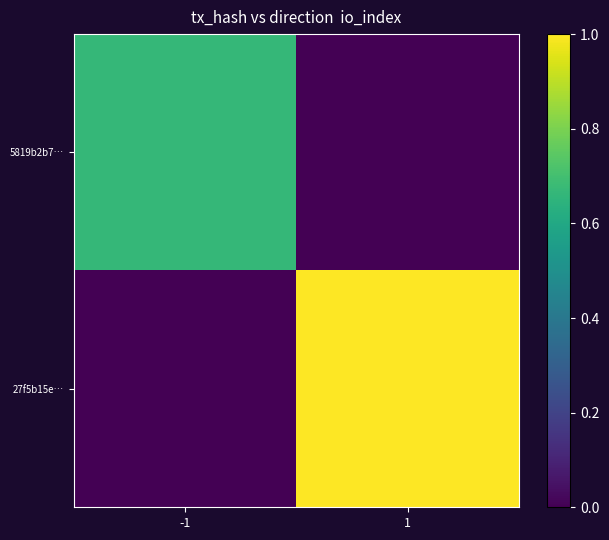

At which category is the sum across all series the highest?

1